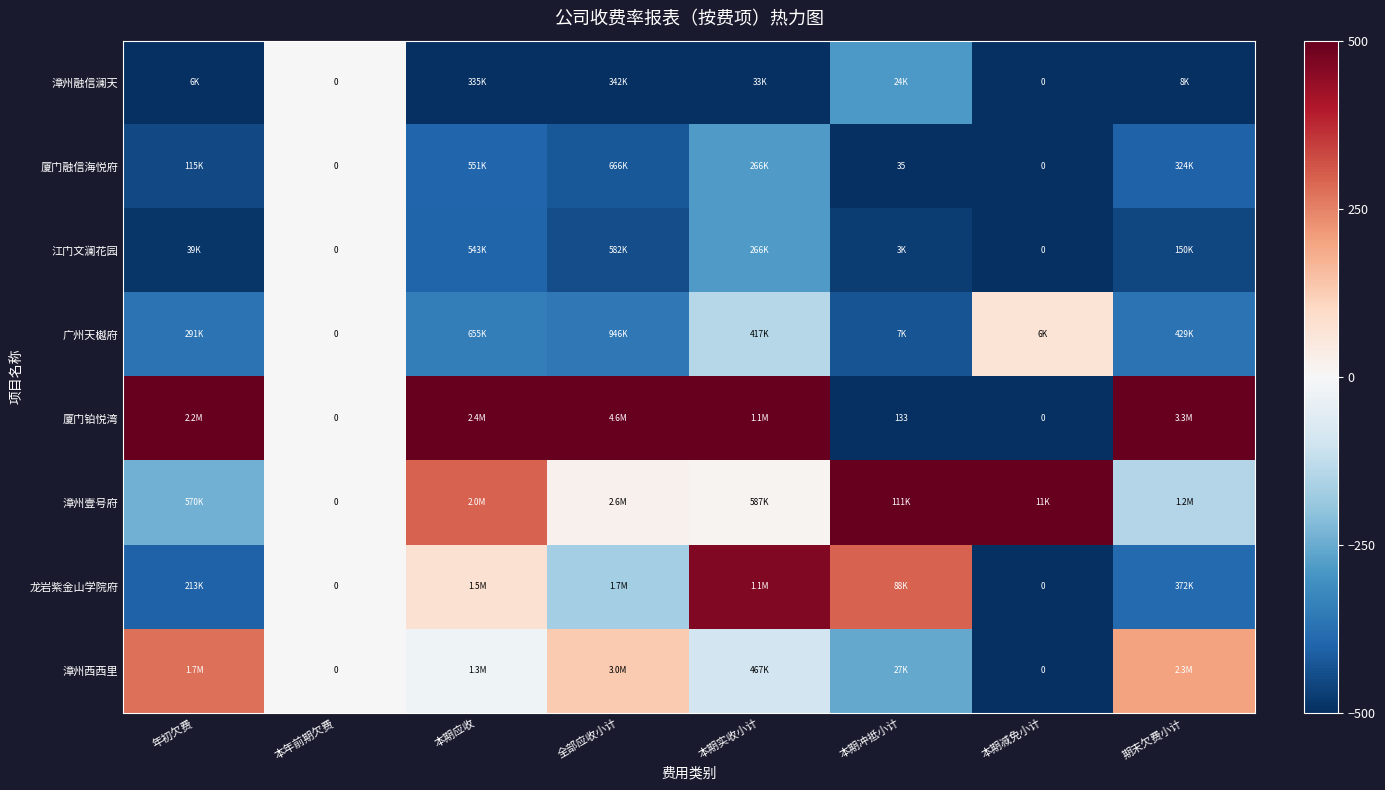

Which series has the largest total across all categories?

厦门铂悦湾